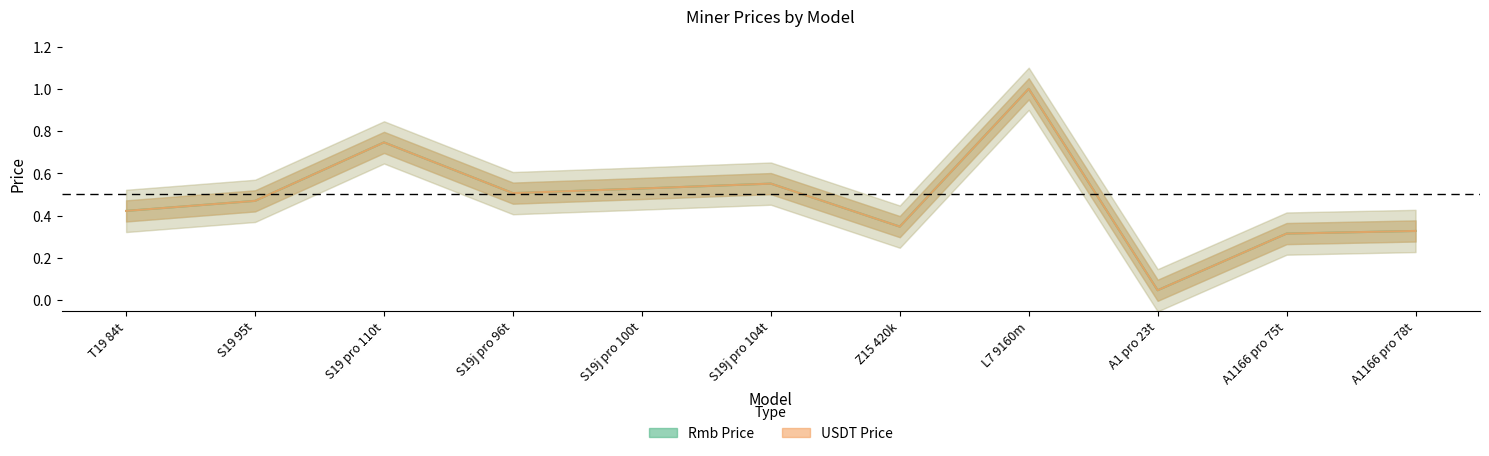

Which series has the largest total across all categories?

Rmb Price